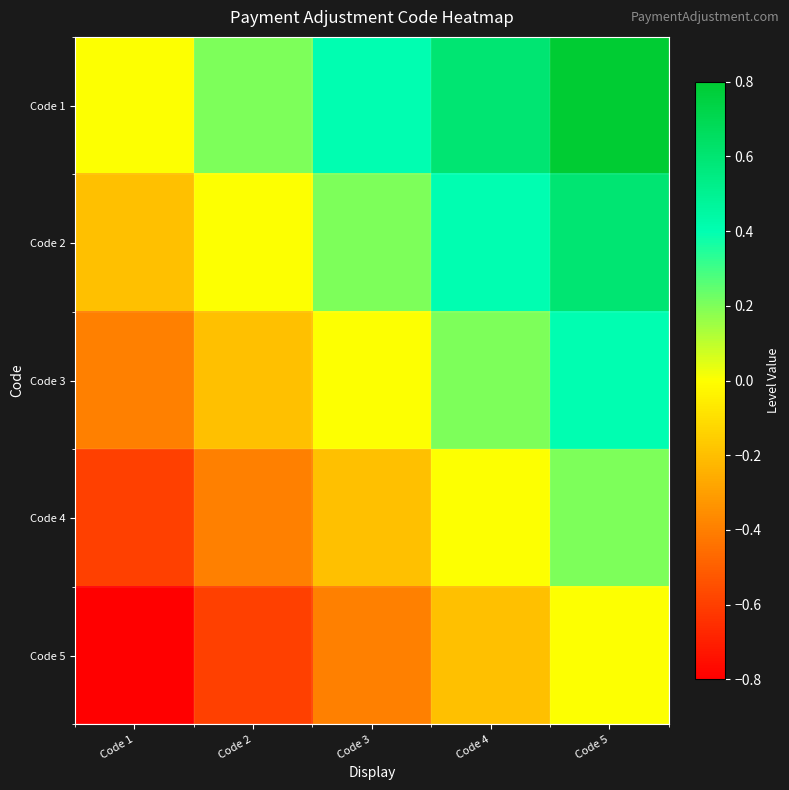

Between Code 3 and Code 5, which is larger?

Code 5